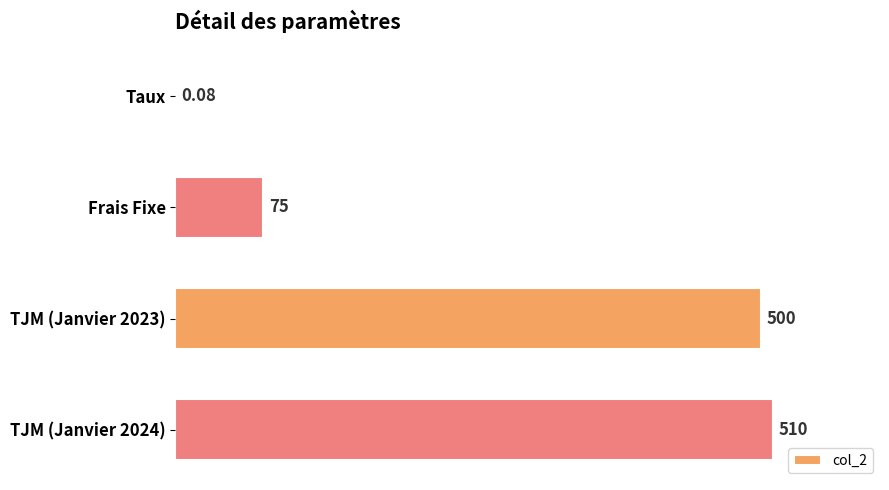

Are the bars horizontal?

Yes